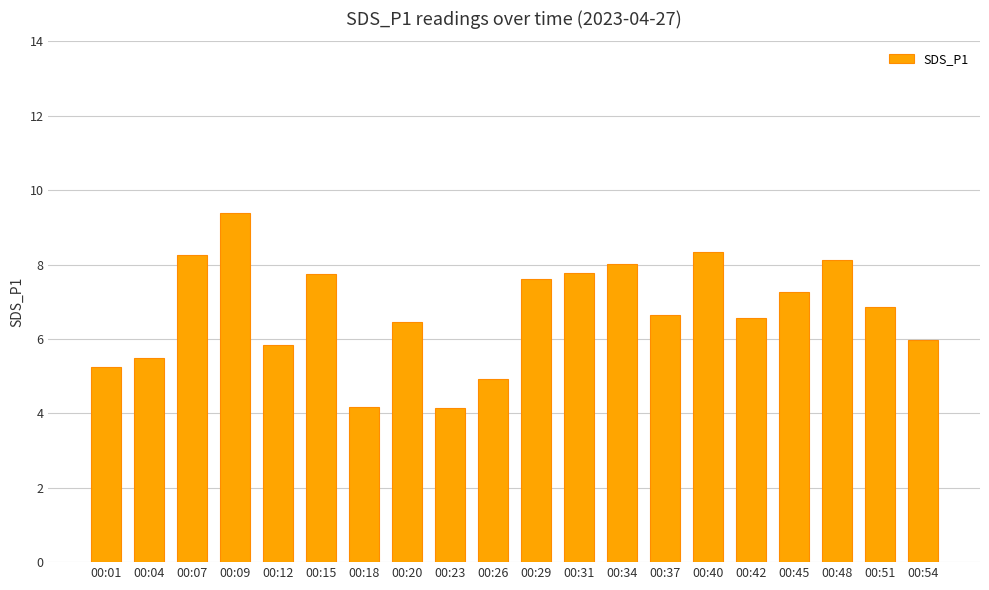

Are the bars horizontal?

No